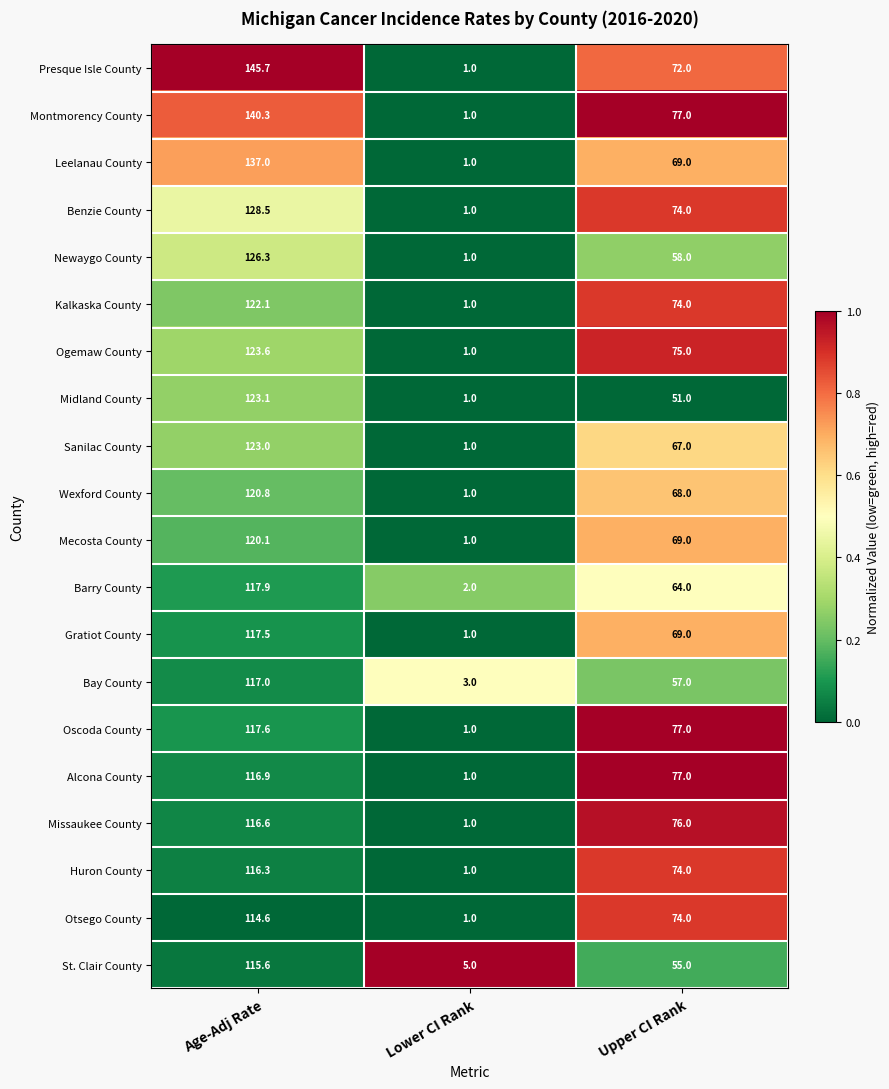

What is the spread (max minus min) of values at Lower CI Rank?

4.0